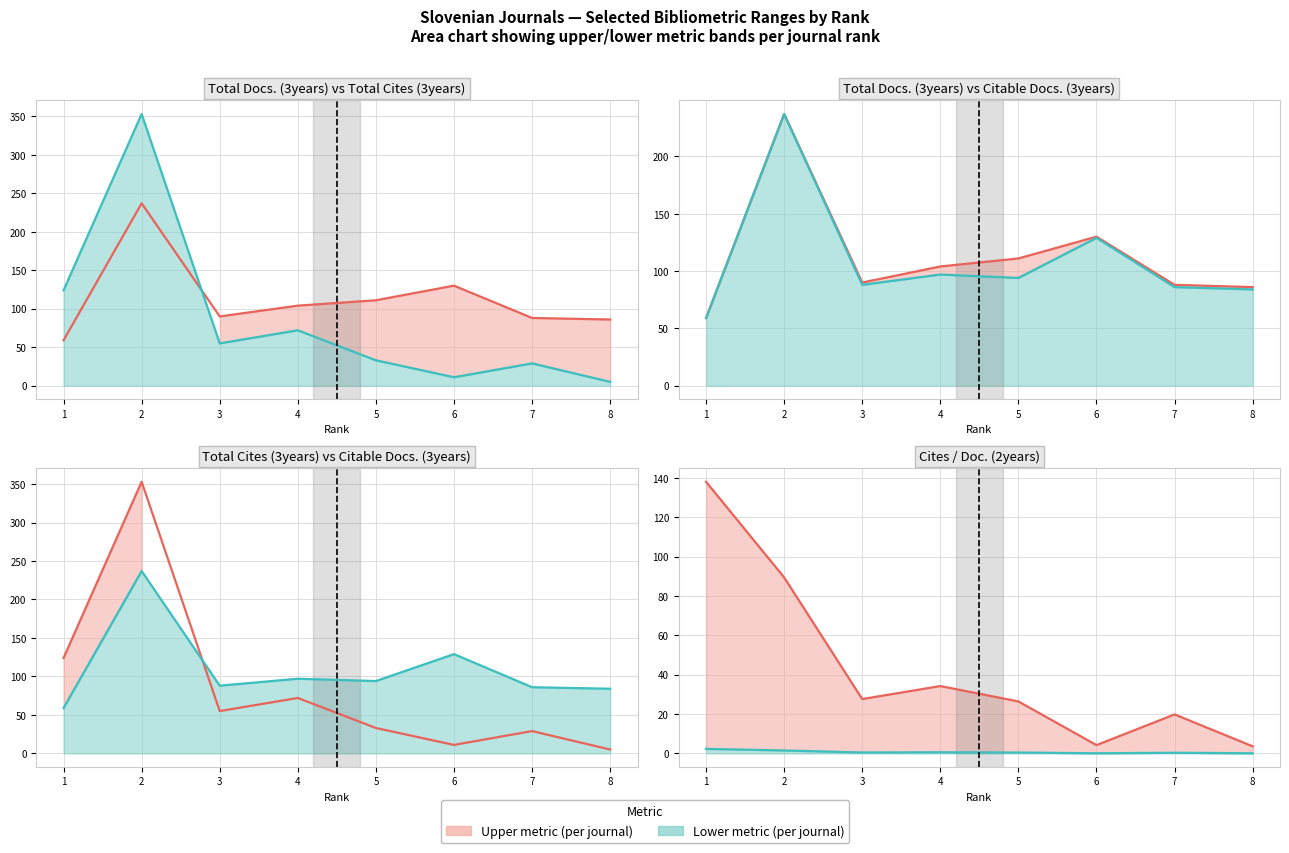

Reading left to right, what are all the values shown in this chart?

Total Docs. (3years) line: 59.0	237.0	90.0	104.0	111.0	130.0	88.0	86.0
Total Cites (3years) line: 124.0	353.0	55.0	72.0	33.0	11.0	29.0	5.0
Citable Docs. (3years) line: 59.0	237.0	88.0	97.0	94.0	129.0	86.0	84.0
Cites/Doc scaled line: 138.0	89.4	27.6	34.2	26.4	4.2	19.8	3.6
Cites / Doc. (2years) line: 2.3	1.5	0.5	0.6	0.4	0.1	0.3	0.1